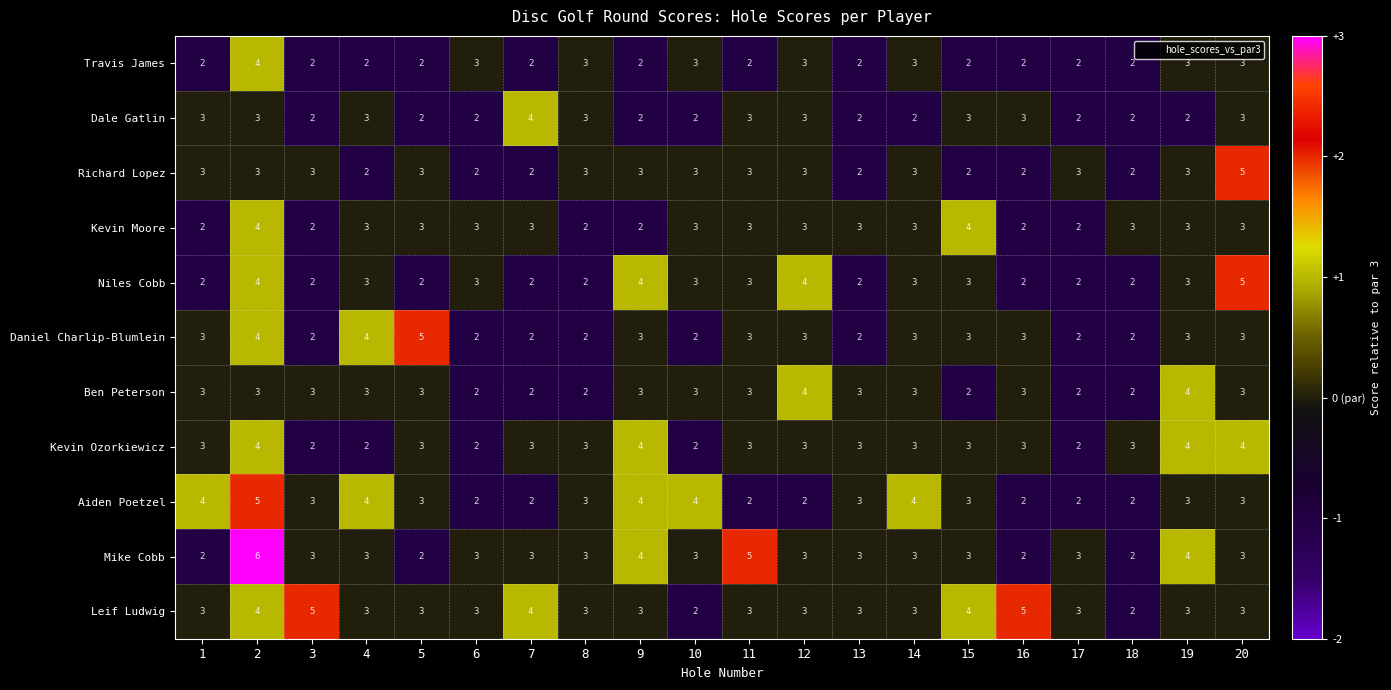

The Travis James series shows 2 at 5. True or false?

True